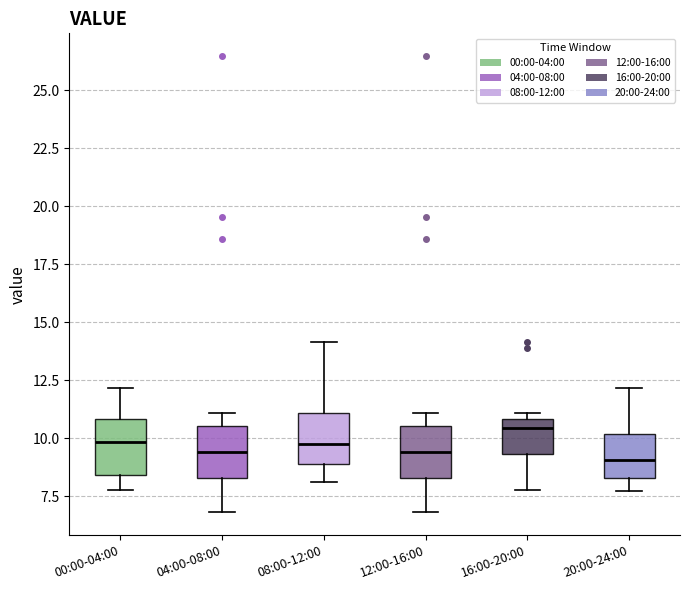

Reading left to right, read every box against the y-axis: the position of its median line, the range the box covers, and the ends of its whiskers. The values are not printed on the chart, so give them approximately, as read against the axis.

00:00-04:00: median 10.0, box 8.5 to 11.0, whiskers 8.0 to 12.0
04:00-08:00: median 9.5, box 8.5 to 10.5, whiskers 7.0 to 11.0
08:00-12:00: median 9.5, box 9.0 to 11.0, whiskers 8.0 to 14.0
12:00-16:00: median 9.5, box 8.5 to 10.5, whiskers 7.0 to 11.0
16:00-20:00: median 10.5, box 9.5 to 11.0, whiskers 8.0 to 11.0 (just above the box's upper edge)
20:00-24:00: median 9.0, box 8.5 to 10.0, whiskers 7.5 to 12.0